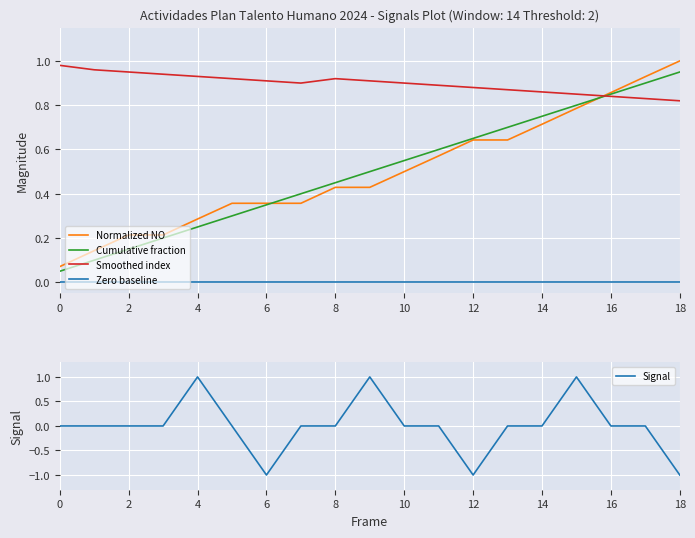

Is it true that Signal equals -2 at 6?

False